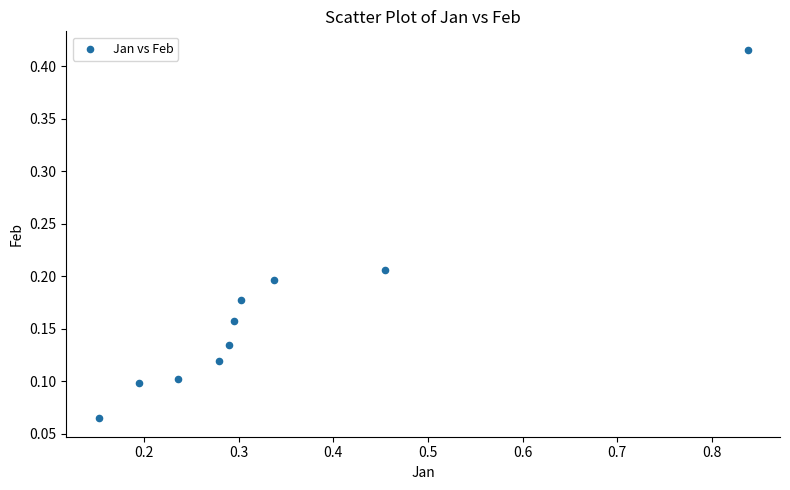

What is the average X value?

0.3